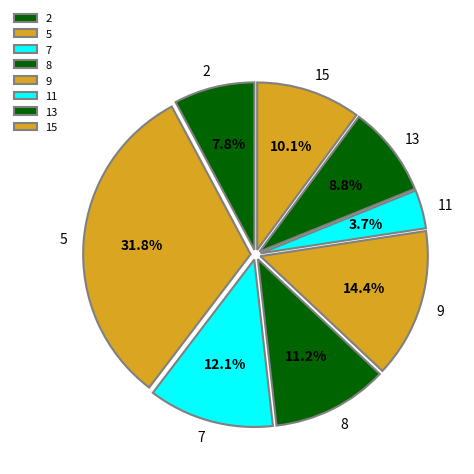

To the nearest percent, what percentage of the pie is 7?

12%